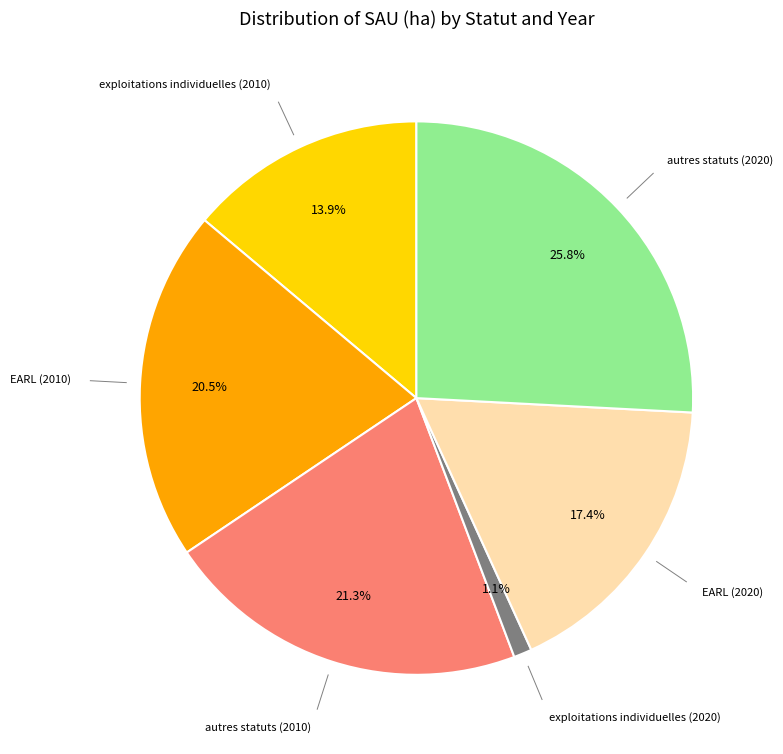

Does autres statuts (2010) represent more than half of the total?

No